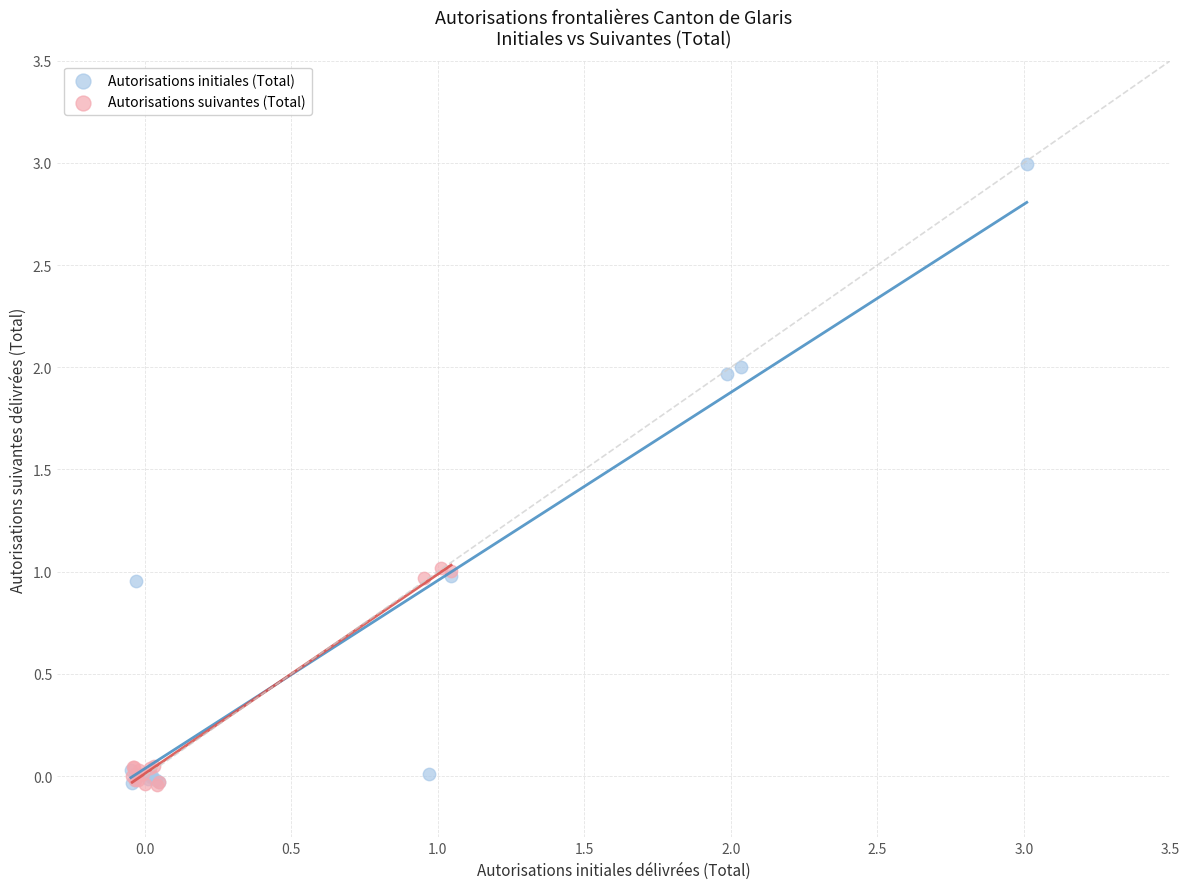

Which series contains the highest Y value?

Autorisations initiales (Total)